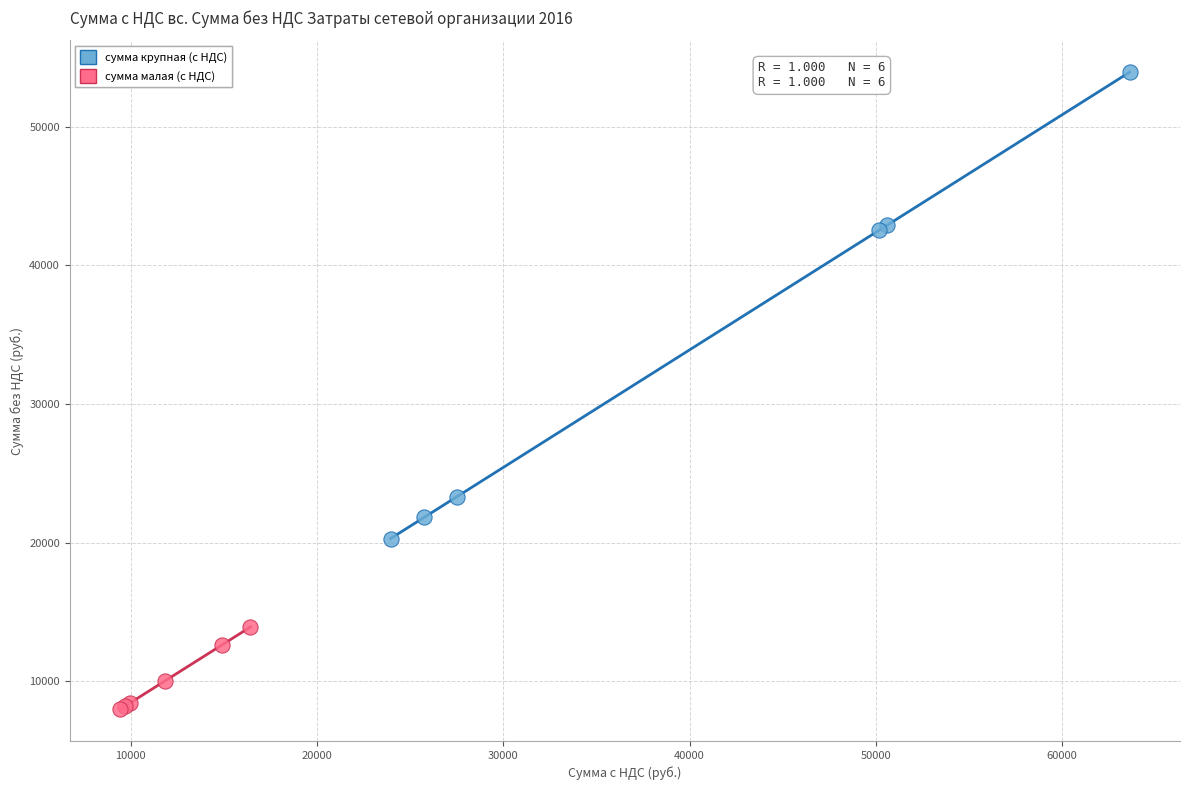

Which series has the largest Y range (max minus min)?

сумма крупная (с НДС)